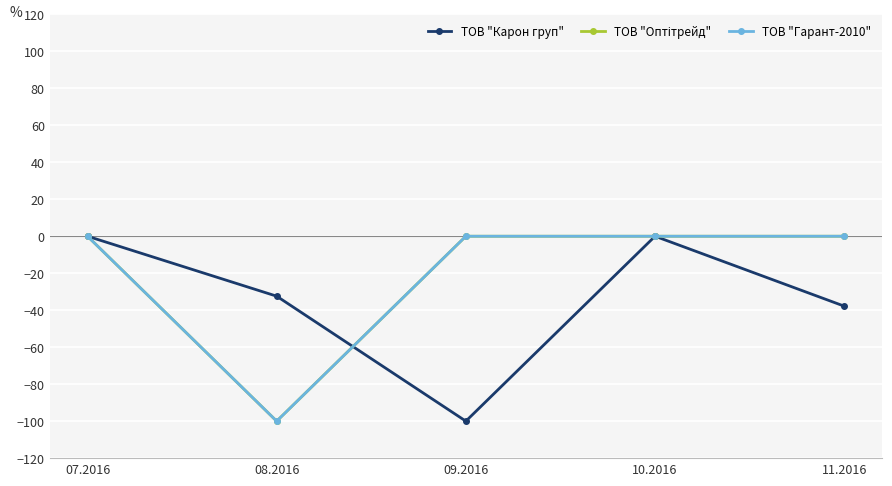

Between 11.2016 and 10.2016, which is larger?

10.2016